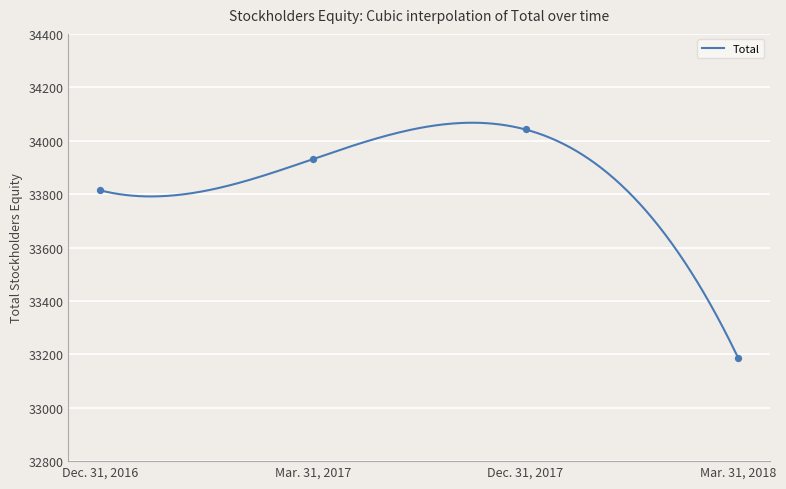

What is the change in value from Dec. 31, 2016 to Mar. 31, 2017?

+117